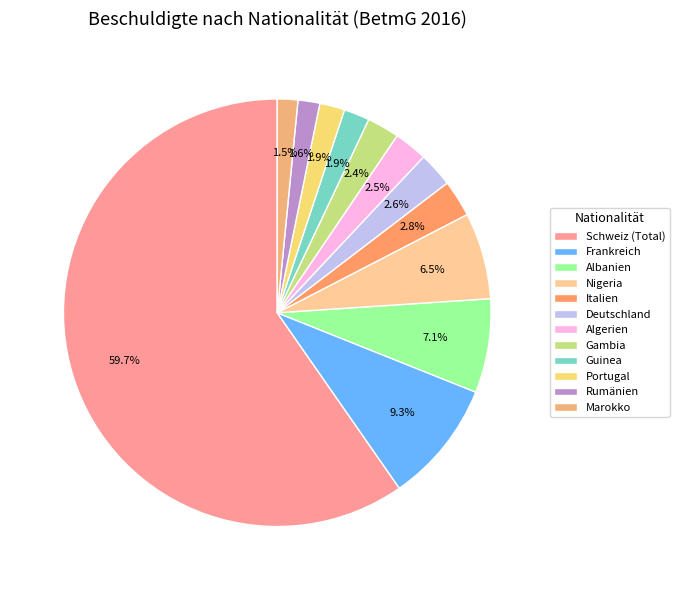

How many segments does this pie chart have?

12